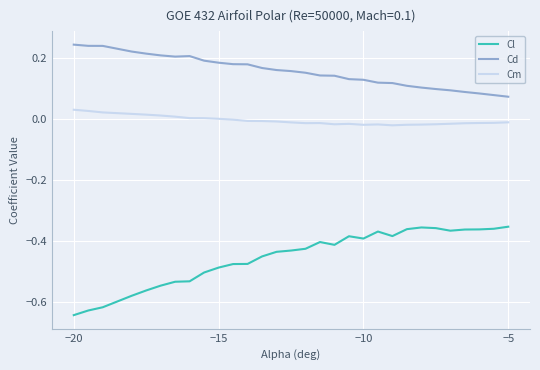

True or false: Cd and Cl intersect in this chart.

False